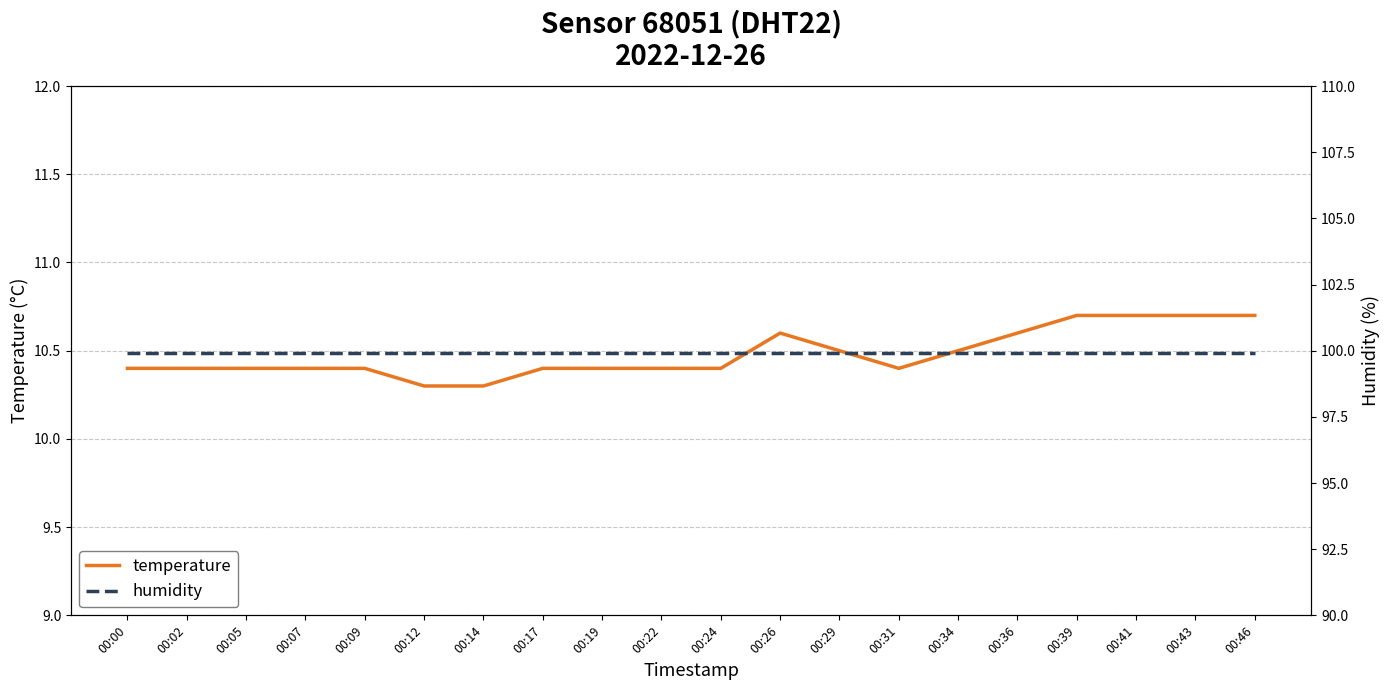

What is the sum of the temperature values at 00:43 and 00:41?

21.4